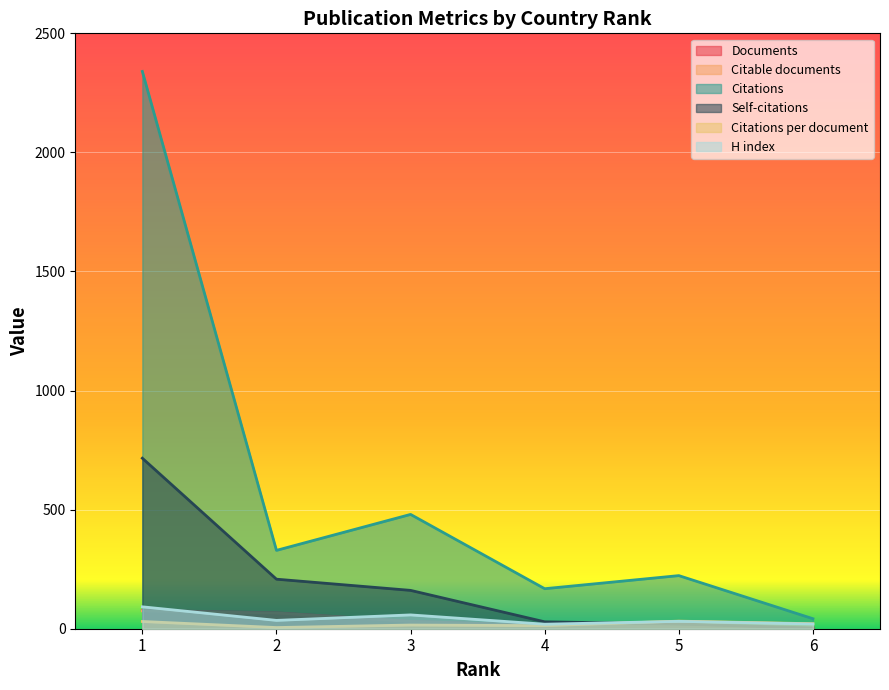

Rank the series at 1 from lowest to highest value.

Citations per document, Citable documents, Documents, H index, Self-citations, Citations